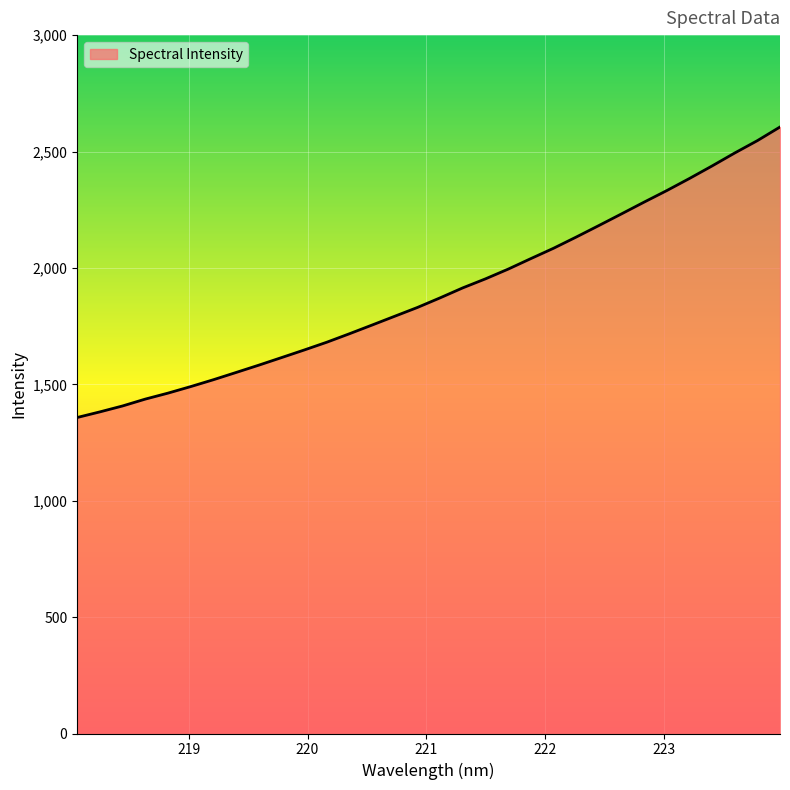

What is the difference between the maximum and minimum values?

1247.9